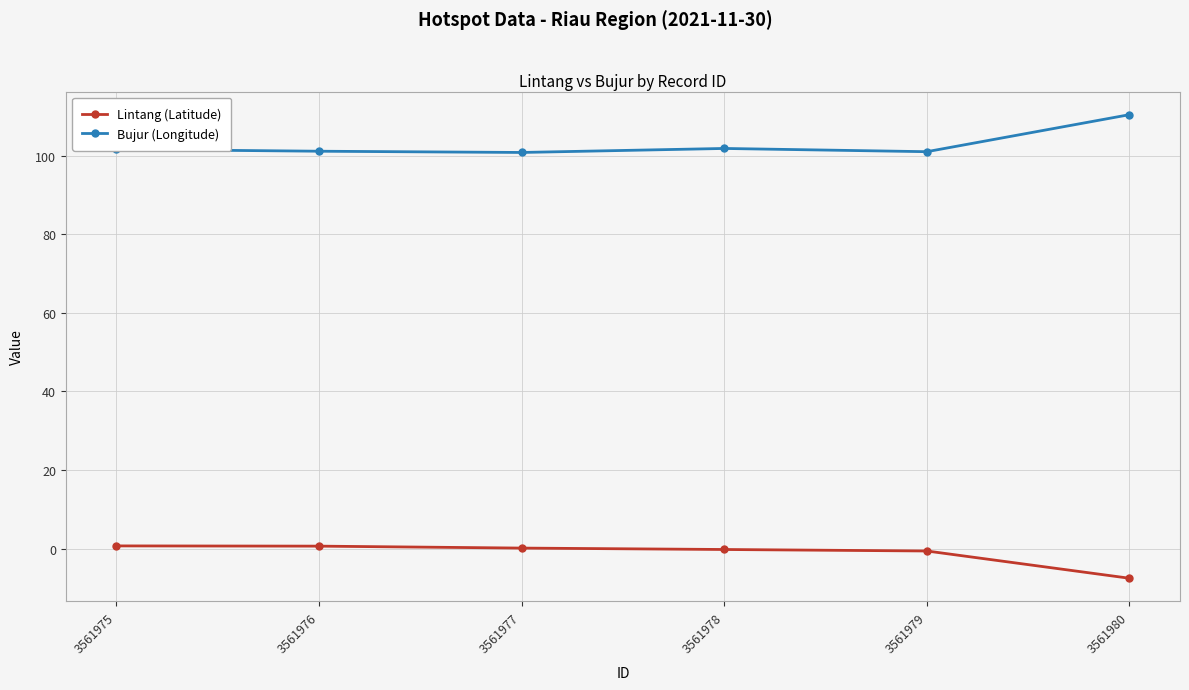

Is this an area chart (filled region under the line)?

No